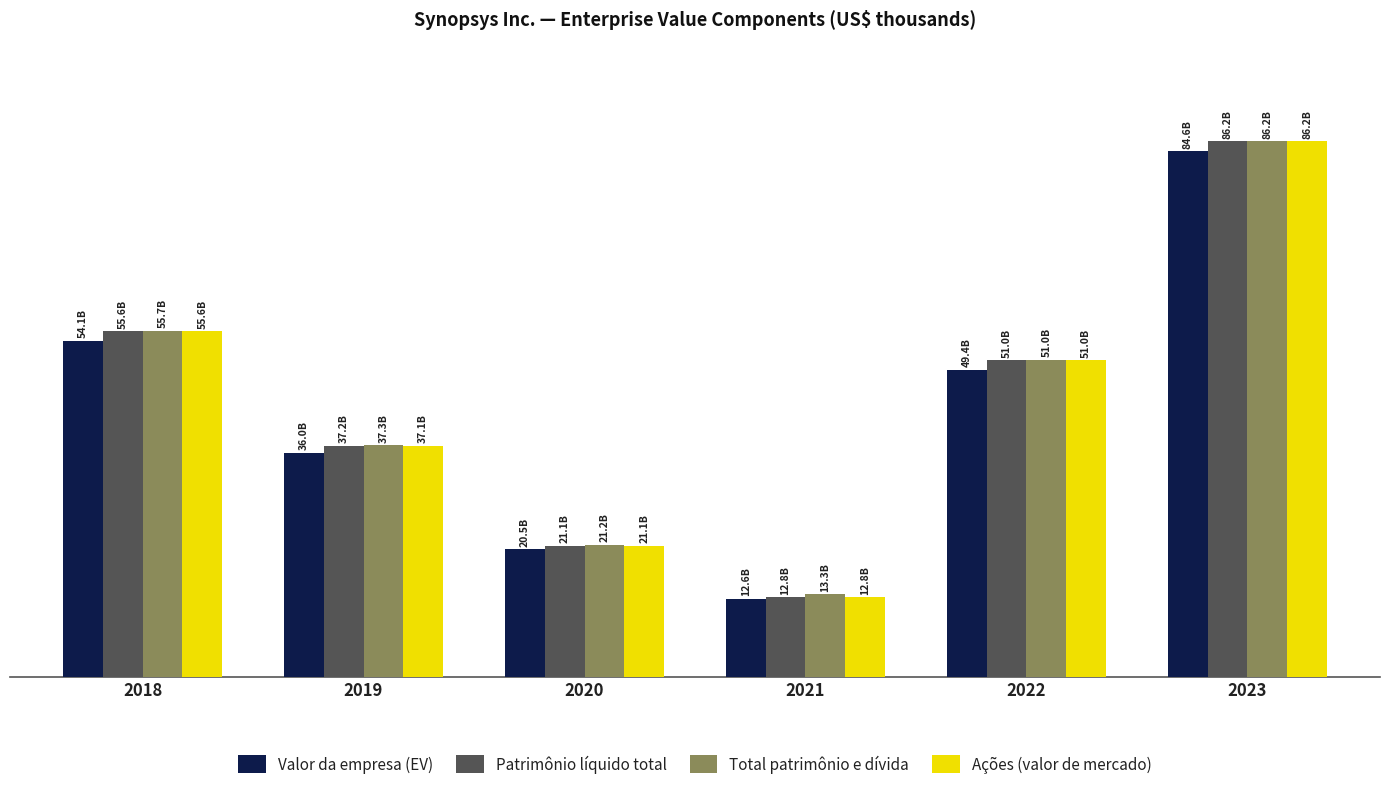

What are all the series names shown in the legend?

Valor da empresa (EV), Patrimônio líquido total, Total patrimônio e dívida, Ações (valor de mercado)